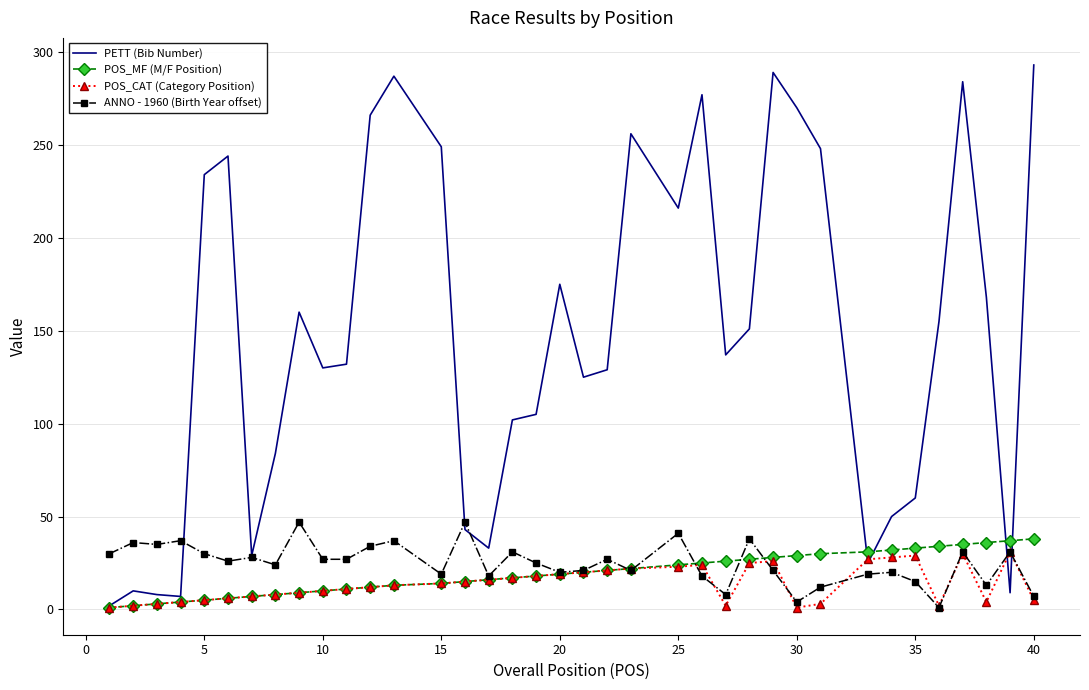

What is the maximum value for POS_CAT (Category Position)?

31